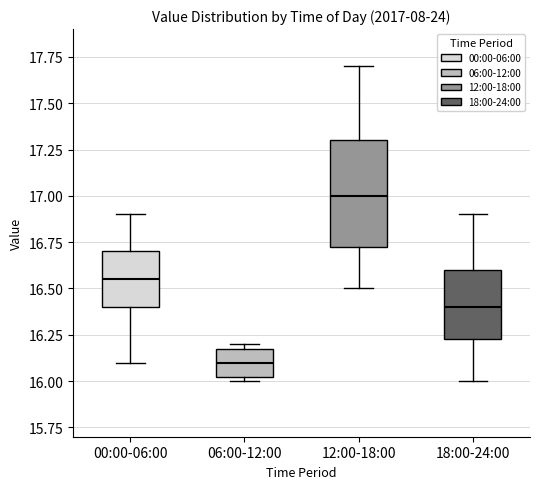

Which box is the tallest, from its lower edge to its upper edge?

12:00-18:00